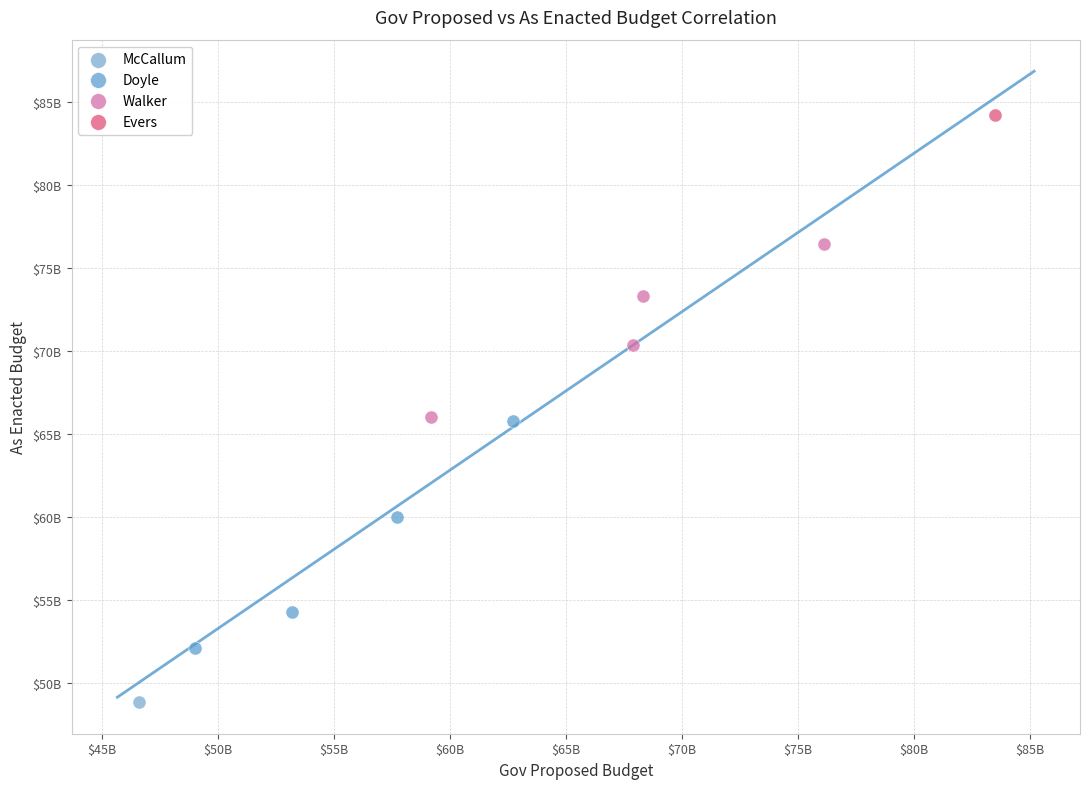

What are all the series names shown in the legend?

McCallum, Doyle, Walker, Evers